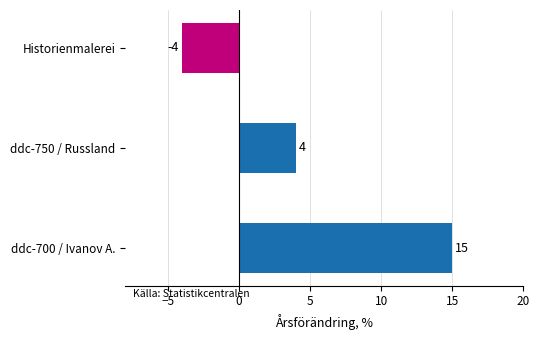

What is the sum of all values?

15